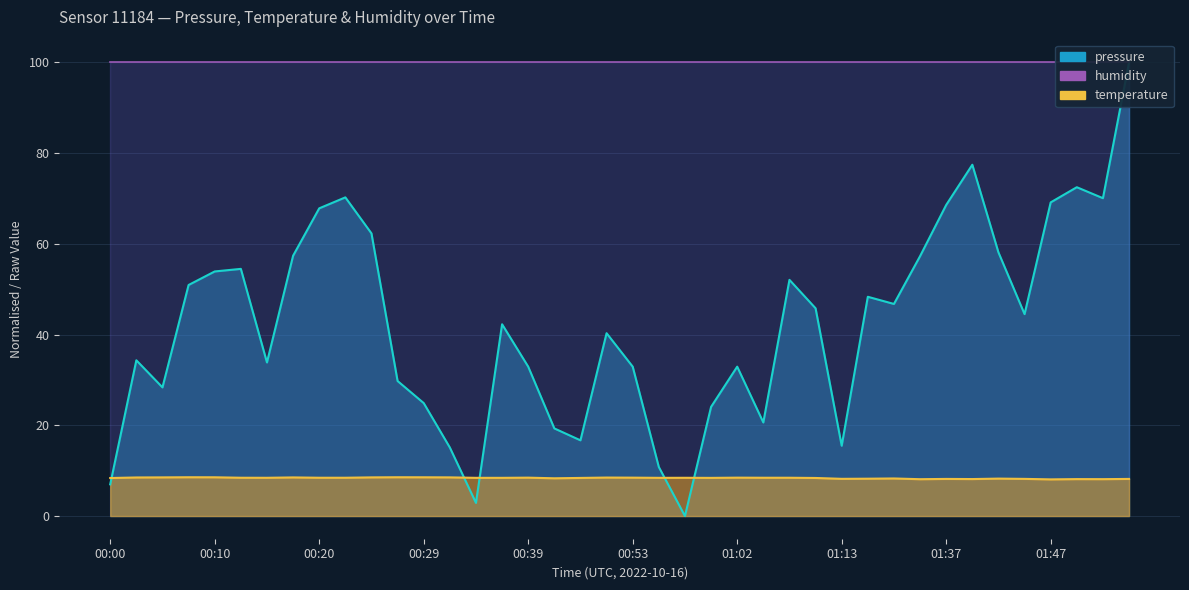

What is the greatest value displayed?

100.0